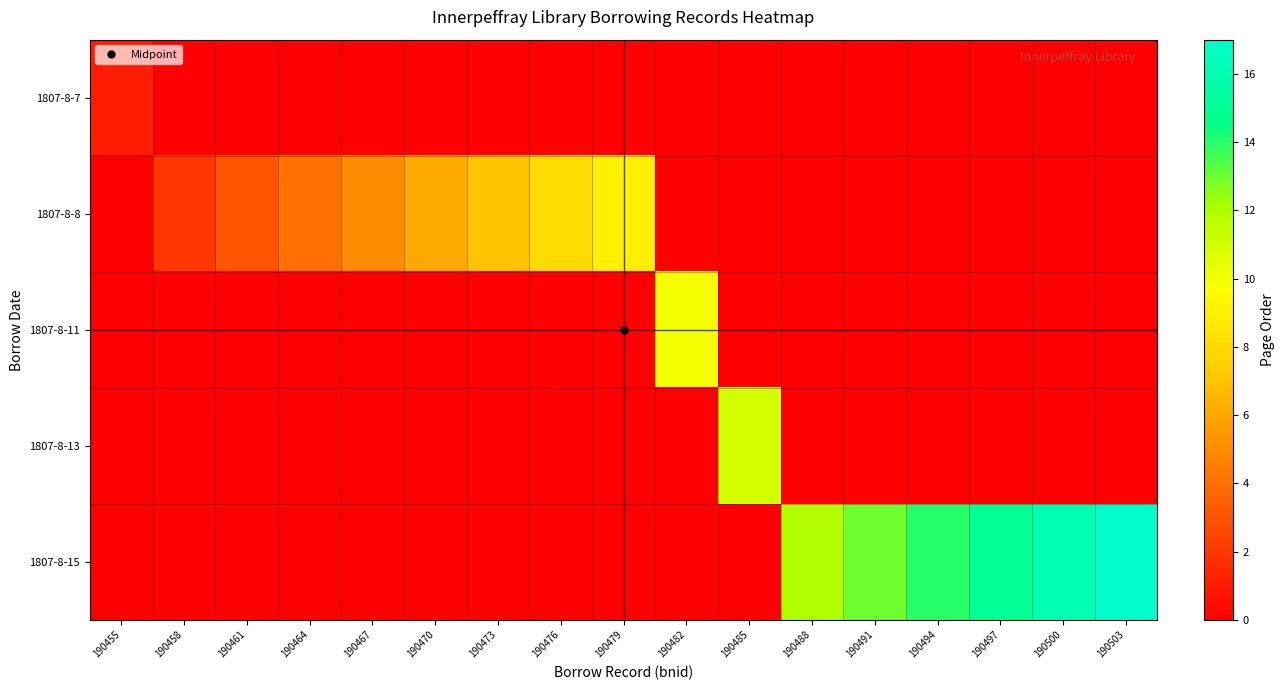

Reading right to left, extract all data points from this chart.

1807-8-7: 190503=0	190500=0	190497=0	190494=0	190491=0	190488=0	190485=0	190482=0	190479=0	190476=0	190473=0	190470=0	190467=0	190464=0	190461=0	190458=0	190455=1
1807-8-8: 190503=0	190500=0	190497=0	190494=0	190491=0	190488=0	190485=0	190482=0	190479=9	190476=8	190473=7	190470=6	190467=5	190464=4	190461=3	190458=2	190455=0
1807-8-11: 190503=0	190500=0	190497=0	190494=0	190491=0	190488=0	190485=0	190482=10	190479=0	190476=0	190473=0	190470=0	190467=0	190464=0	190461=0	190458=0	190455=0
1807-8-13: 190503=0	190500=0	190497=0	190494=0	190491=0	190488=0	190485=11	190482=0	190479=0	190476=0	190473=0	190470=0	190467=0	190464=0	190461=0	190458=0	190455=0
1807-8-15: 190503=17	190500=16	190497=15	190494=14	190491=13	190488=12	190485=0	190482=0	190479=0	190476=0	190473=0	190470=0	190467=0	190464=0	190461=0	190458=0	190455=0